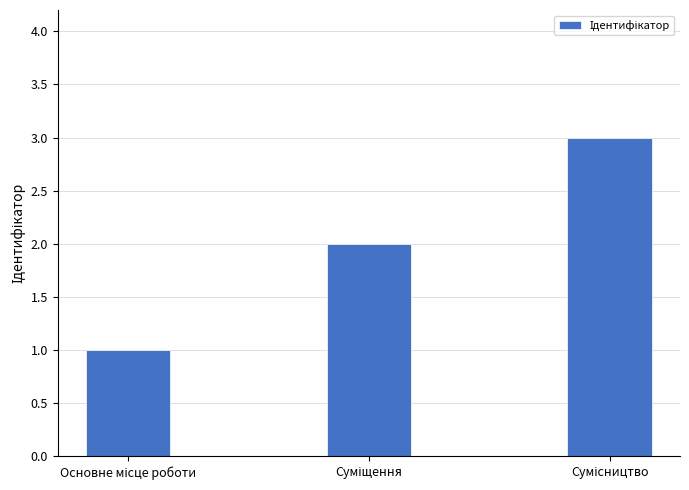

What is the sum of all values?

6